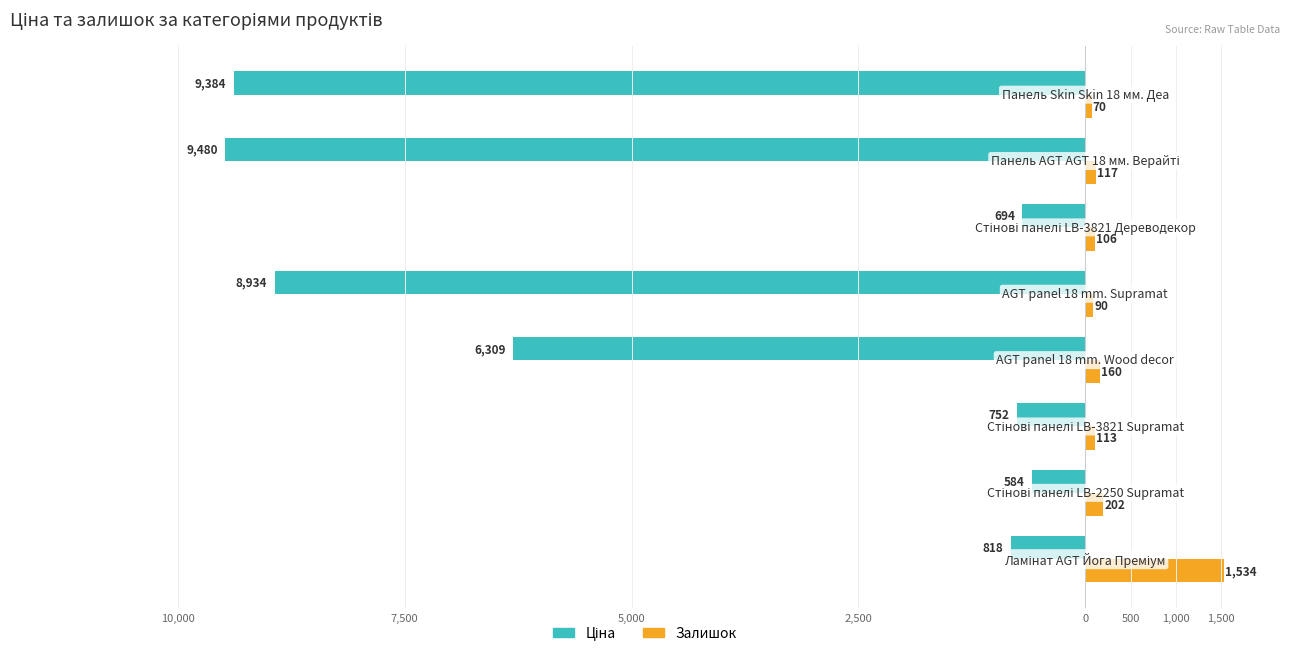

What is the value of the Залишок bar at the 1st from the left?

1534.0